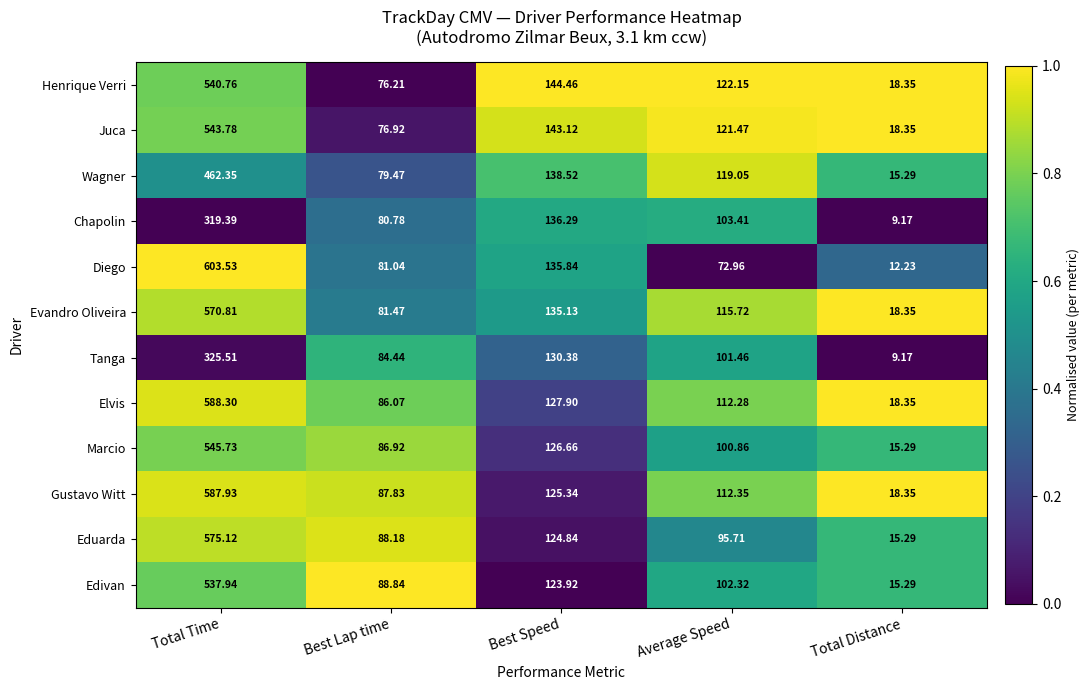

Between Total Time and Total Distance, which series saw the biggest shift?

Diego